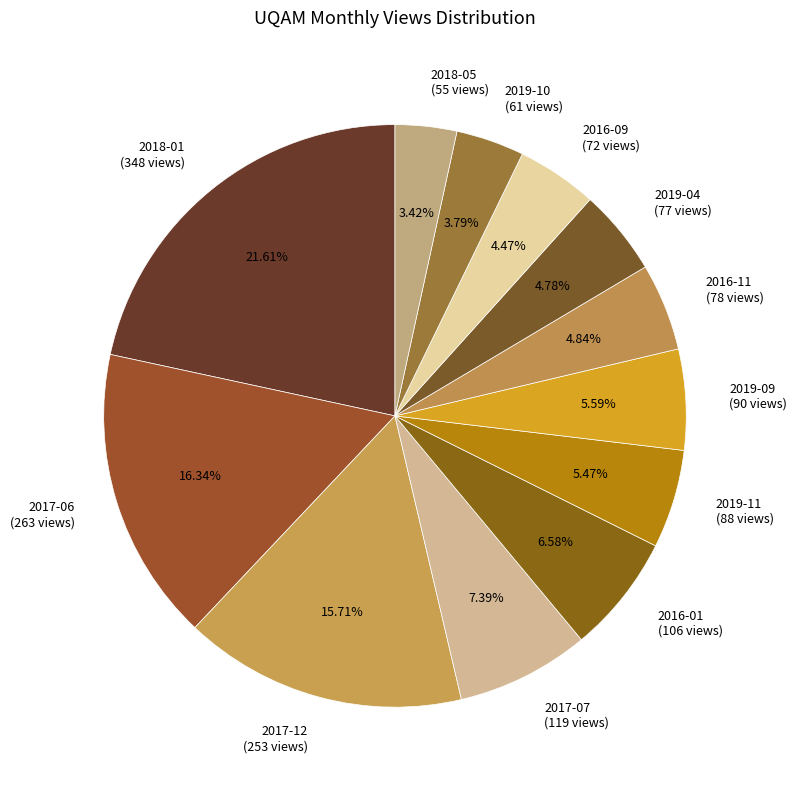

What percentage do 2016-01 and 2016-09 together represent?

11.1%